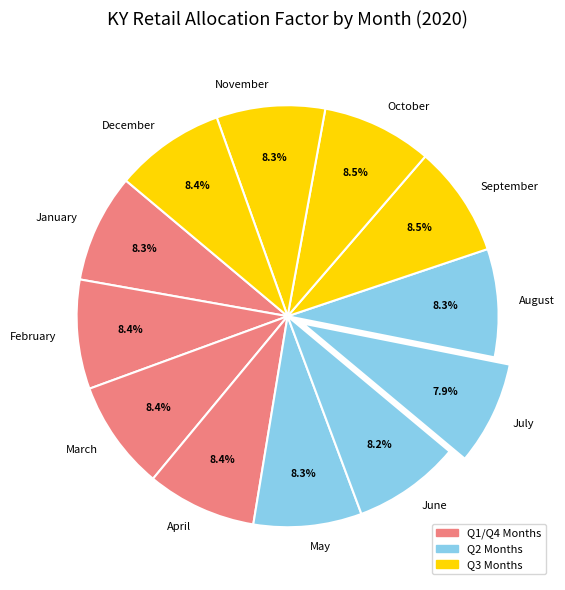

Is there any slice that represents more than half of the pie?

No